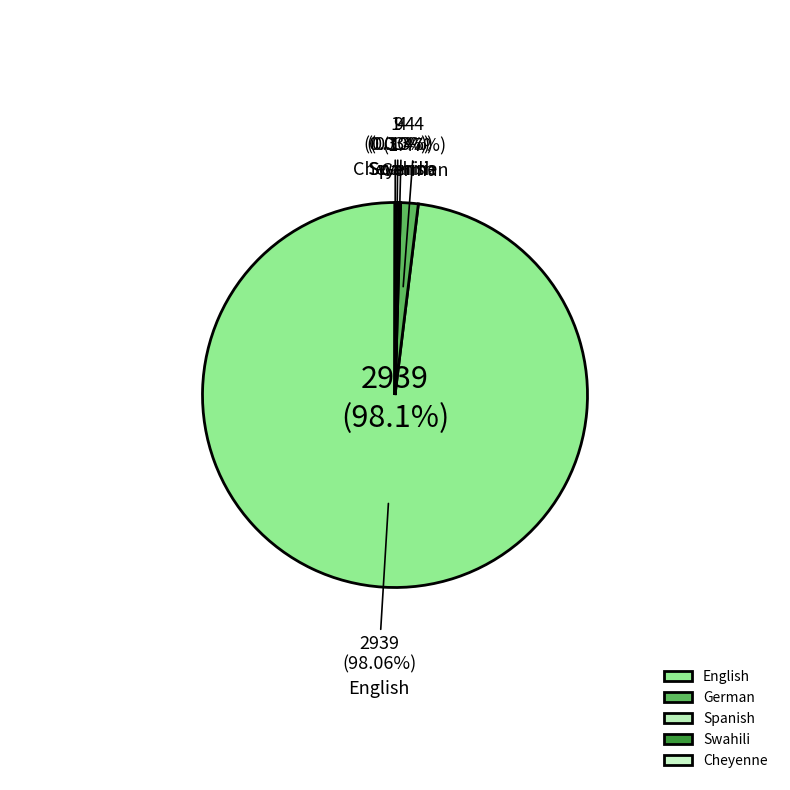

To the nearest percent, what is the average slice percentage?

20%